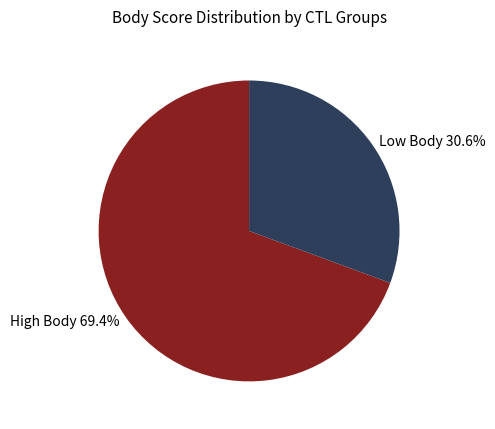

Count the number of slices in the pie.

2